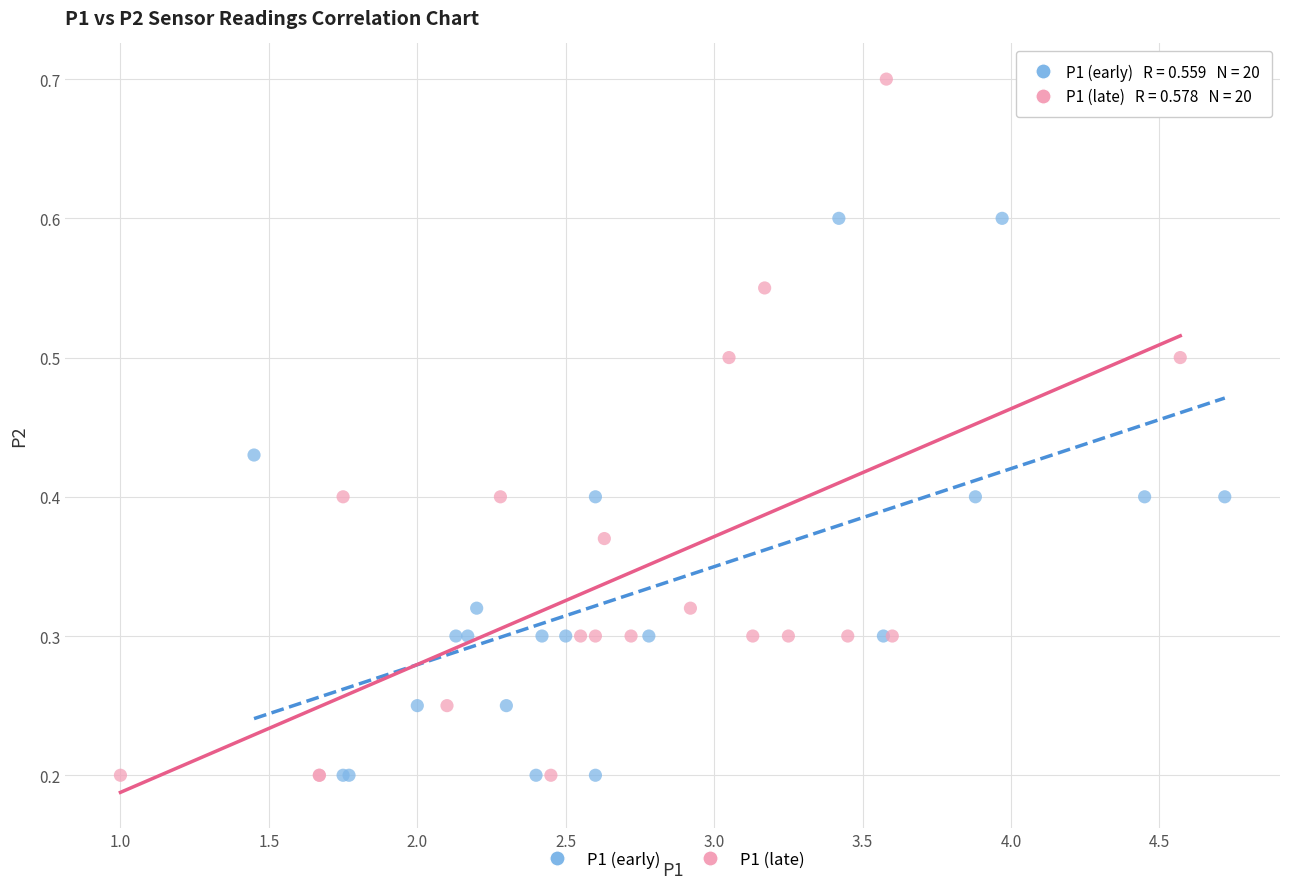

Which series reaches the maximum Y coordinate?

P1 (late)